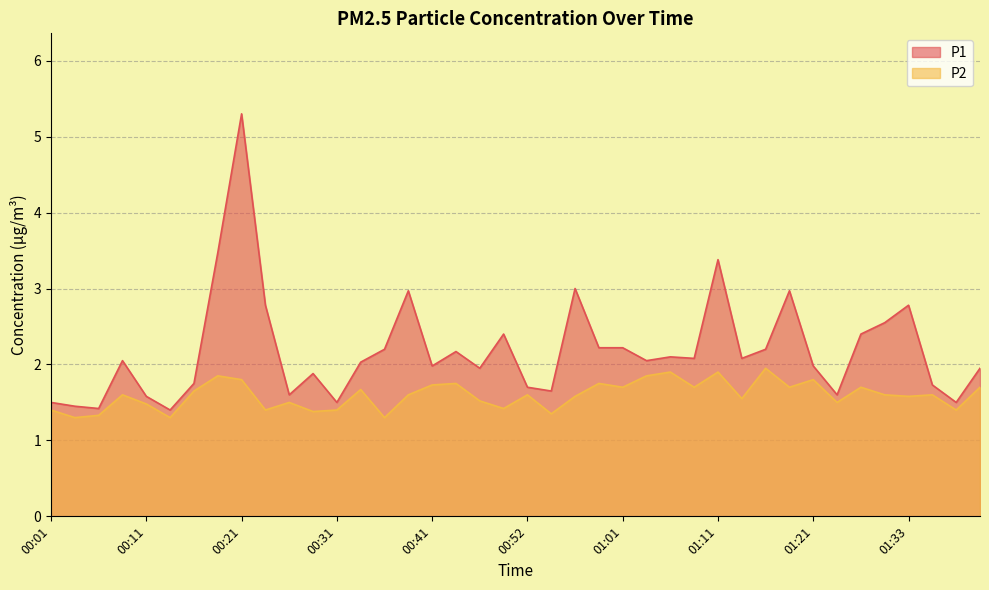

True or false: P1 and P2 intersect in this chart.

False